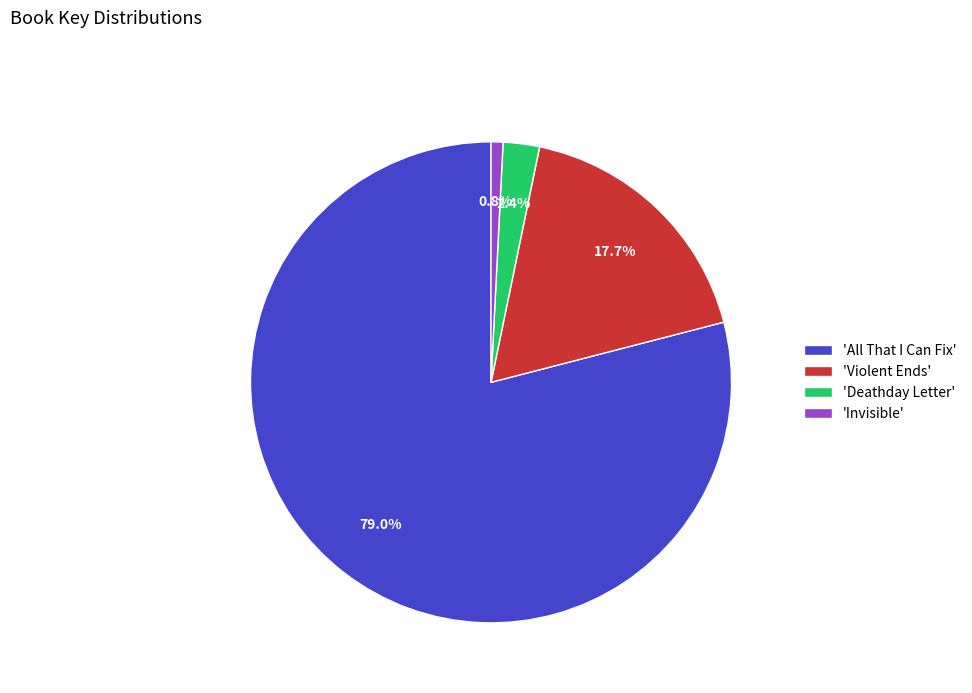

Rank the categories by value from highest to lowest.

'All That I Can Fix', 'Violent Ends', 'Deathday Letter', 'Invisible'